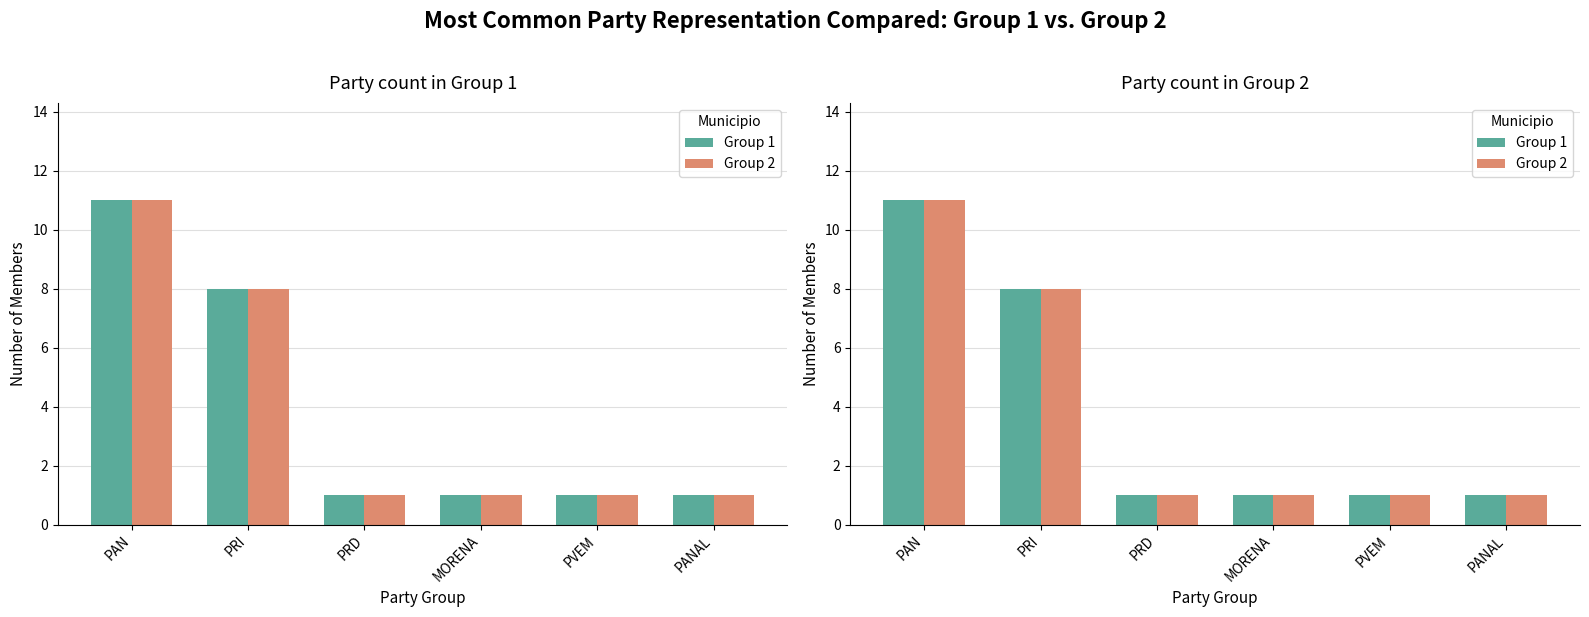

What is the label of the 3rd bar from the left?

PRD